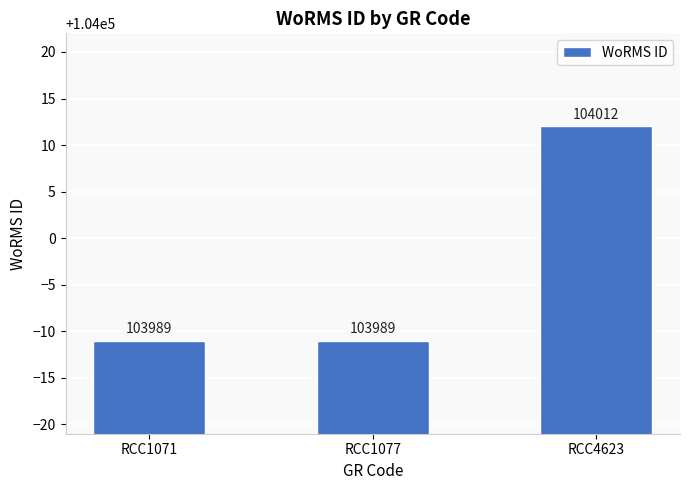

What is the value of the 3rd bar from the left?

104012